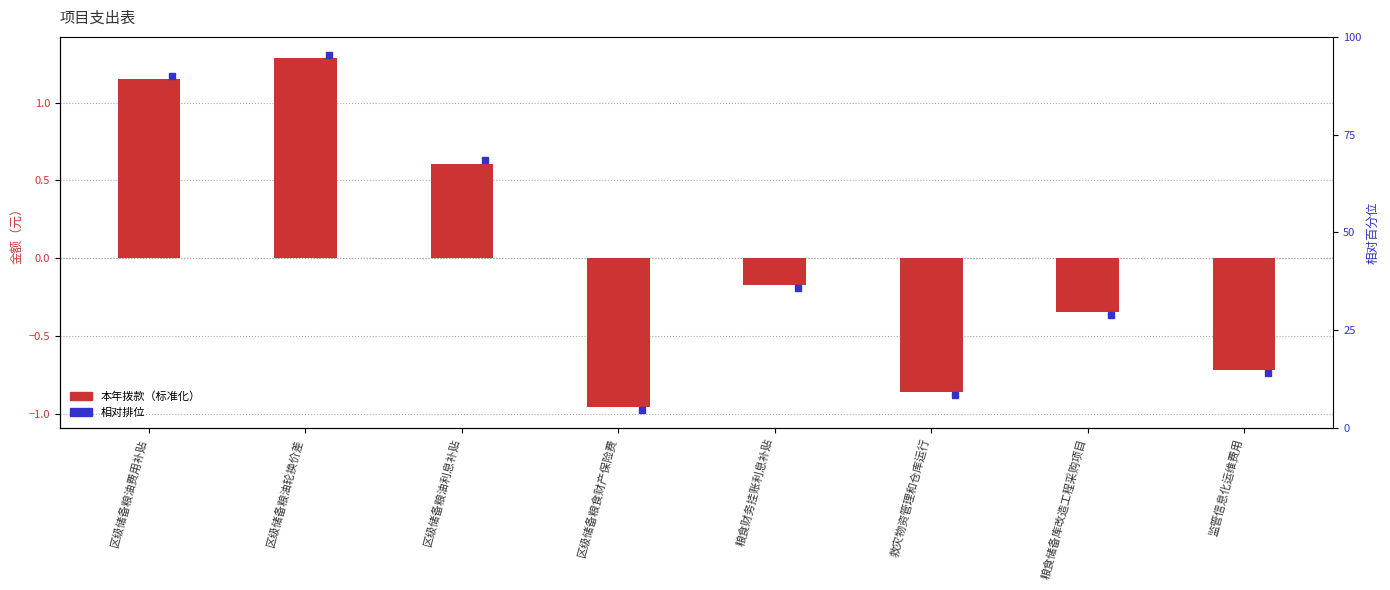

Reading left to right, transcribe all the data shown in this chart.

区级储备粮油费用补贴=1.2	区级储备粮油轮换价差=1.3	区级储备粮油利息补贴=0.6	区级储备粮食财产保险费=-1.0	粮食财务挂账利息补贴=-0.2	救灾物资管理和仓库运行=-0.9	粮食储备库改造工程采购项目=-0.3	监管信息化运维费用=-0.7